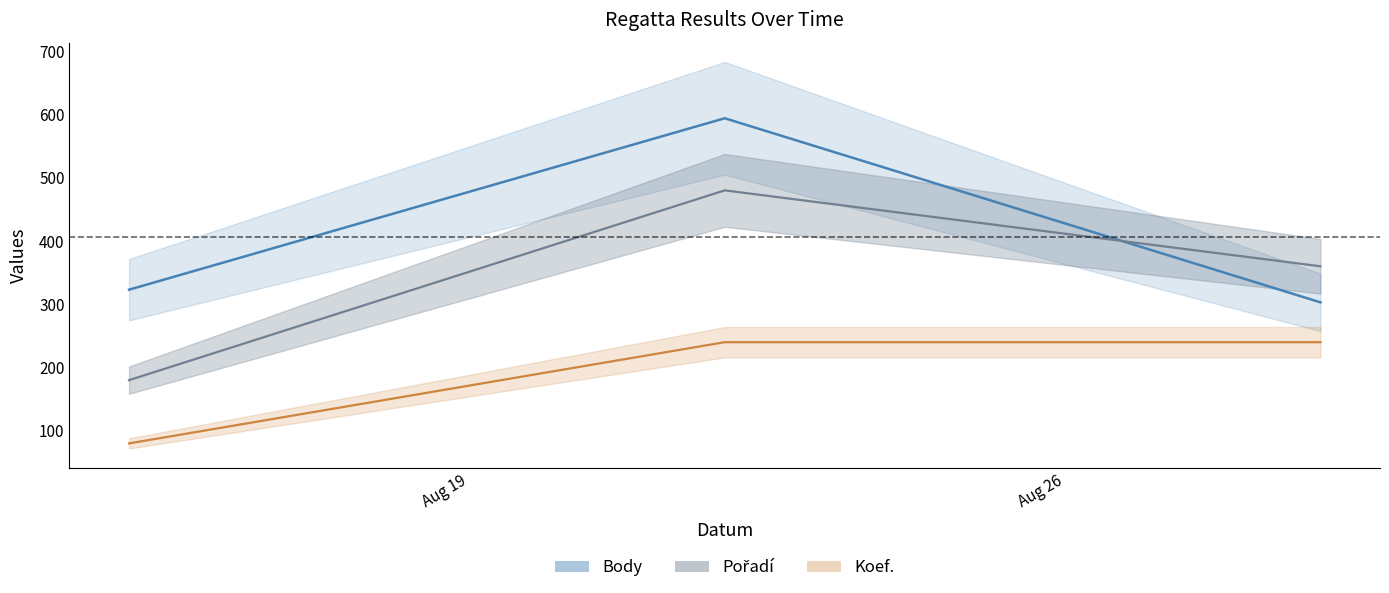

What is the lowest value of the Body series?

303